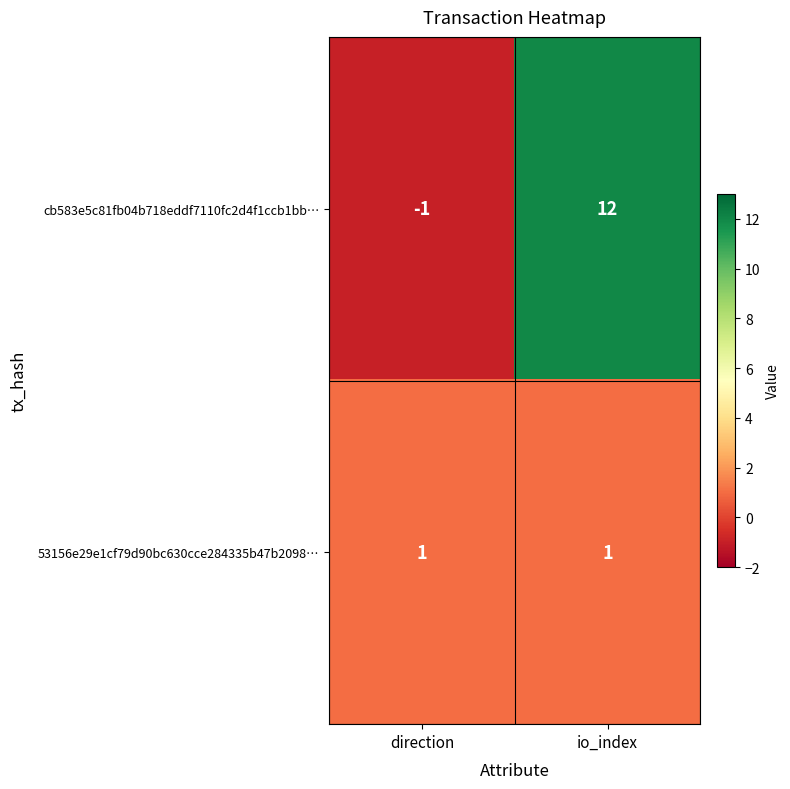

What is the difference between the maximum and minimum values in the cb583e5c81fb04b718eddf7110fc2d4f1ccb1bb… series?

13